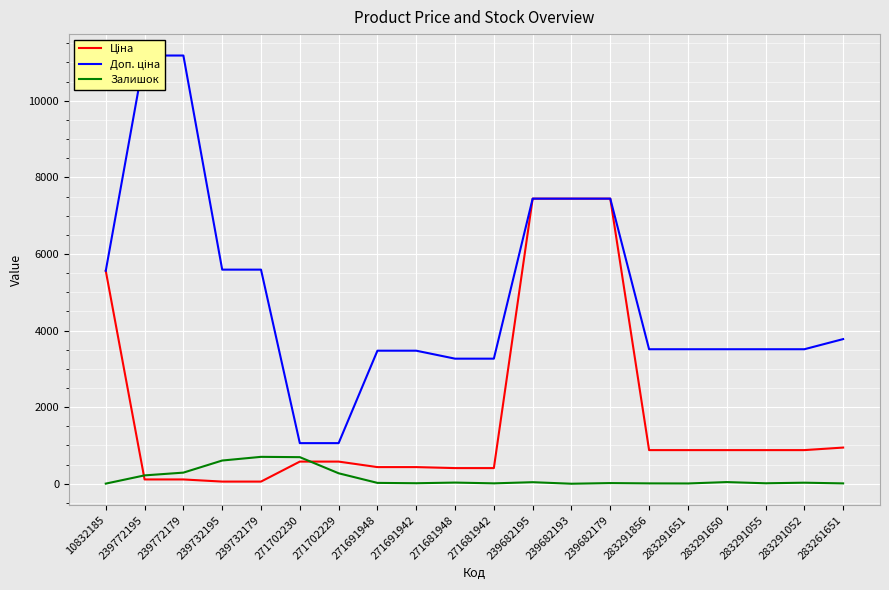

Between 10832185 and 271691948, which series saw the biggest shift?

Ціна